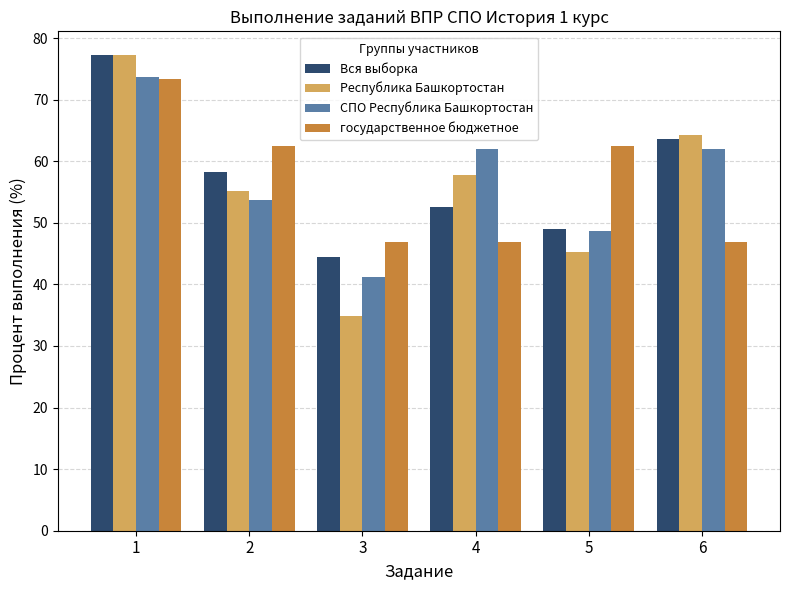

What is the minimum value for Республика Башкортостан?

34.9